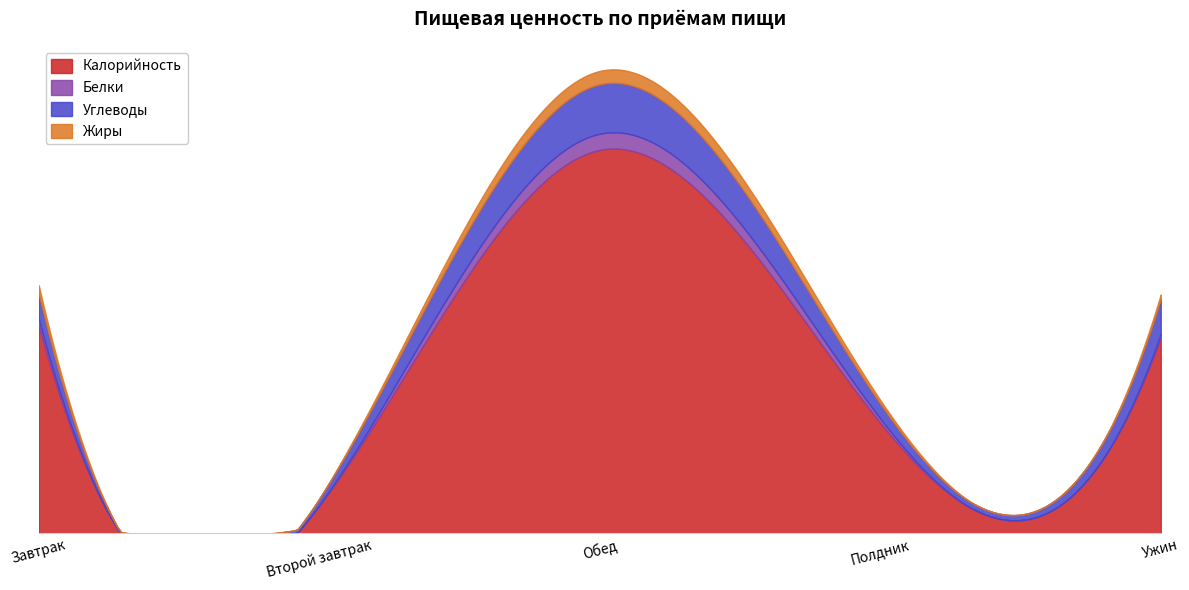

What is the total value across all series at Ужин?

457.6